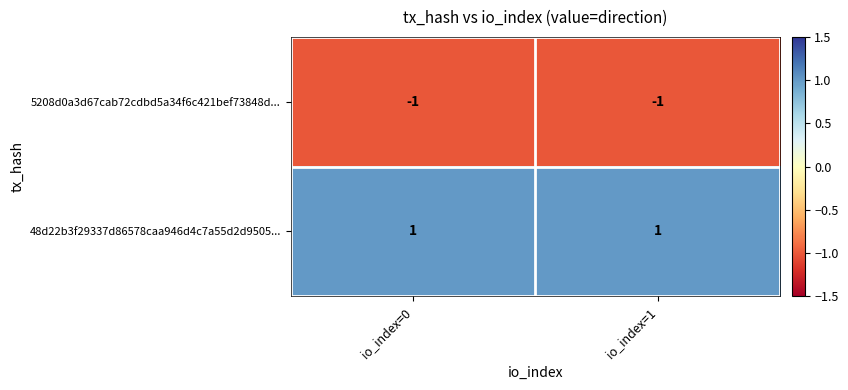

List the series in order of their peak value, highest first.

48d22b3f29337d86578caa946d4c7a55d2d9505..., 5208d0a3d67cab72cdbd5a34f6c421bef73848d...